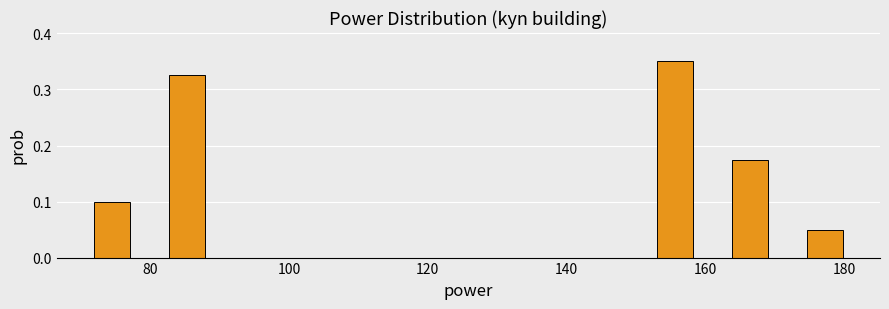

Around what value on the x-axis is the tallest bar? Give the approximate position of its centre, as read against the axis.

156